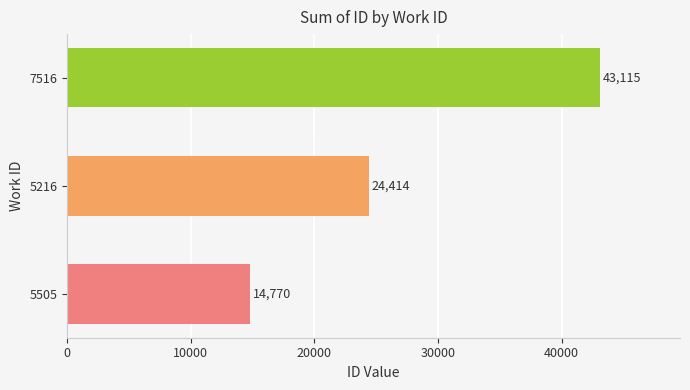

Reading bottom to top, extract all data points from this chart.

5505=14770	5216=24414	7516=43115